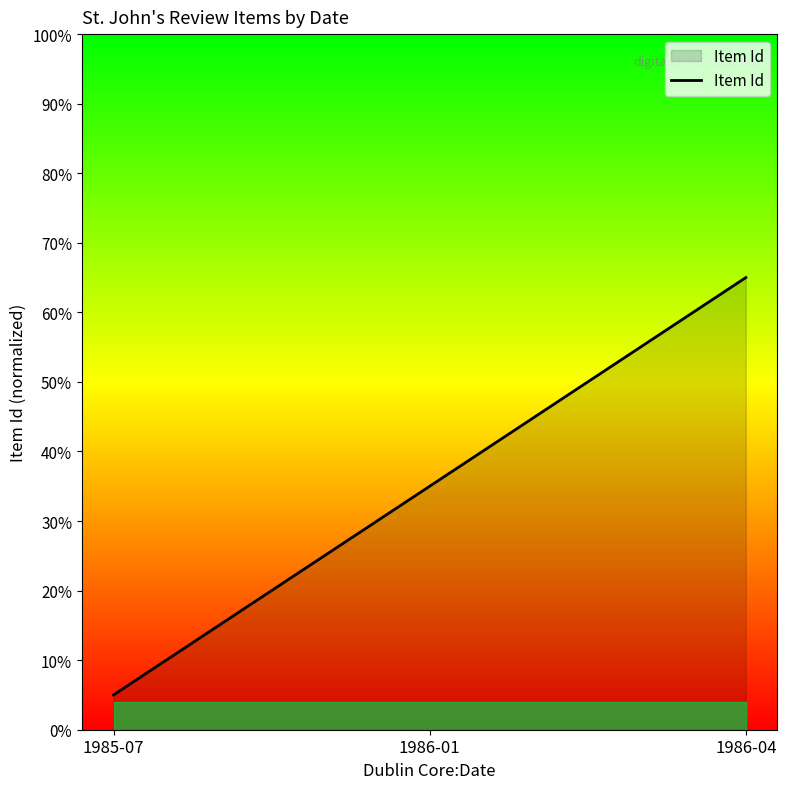

Is this an area chart (filled region under the line)?

Yes